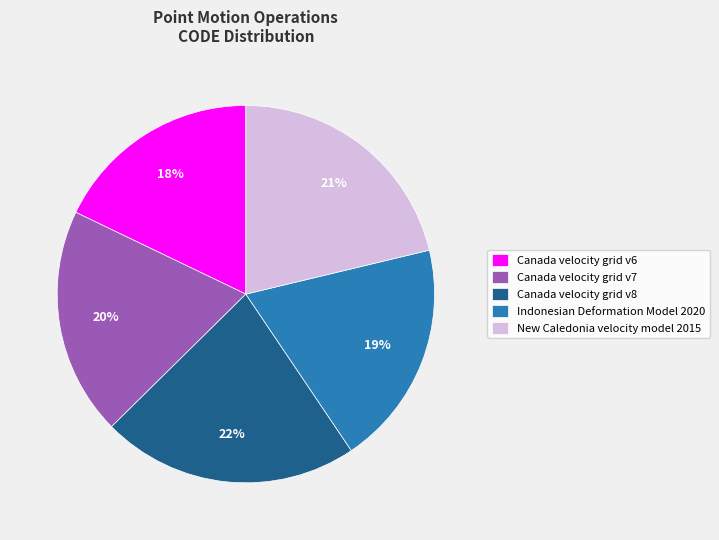

Which has a higher value, Indonesian Deformation Model 2020 or Canada velocity grid v8?

Canada velocity grid v8